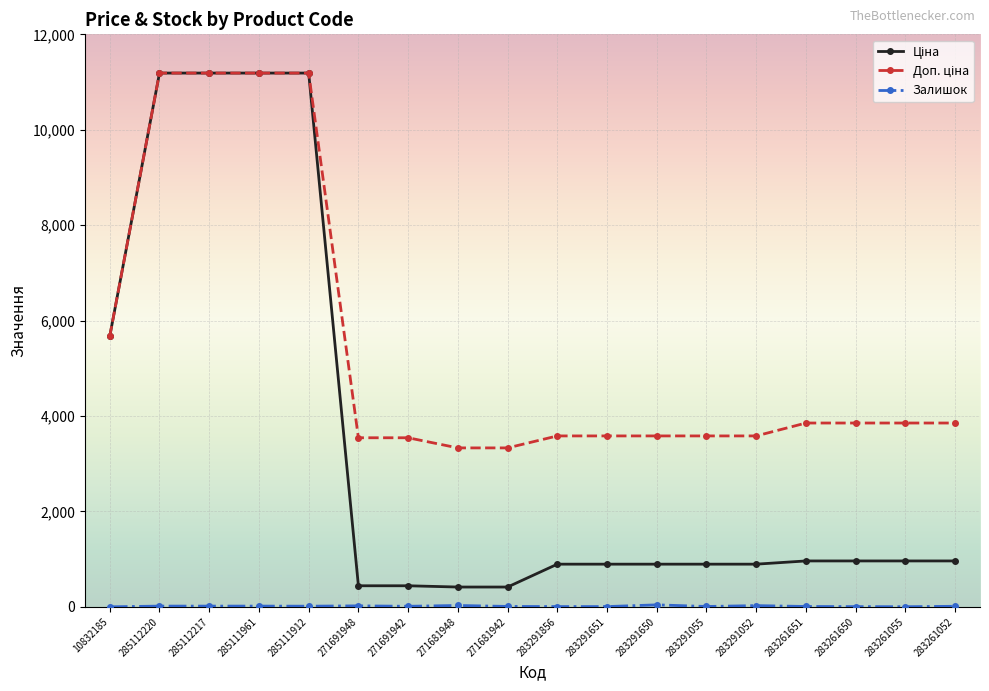

How many lines are shown in the chart?

3